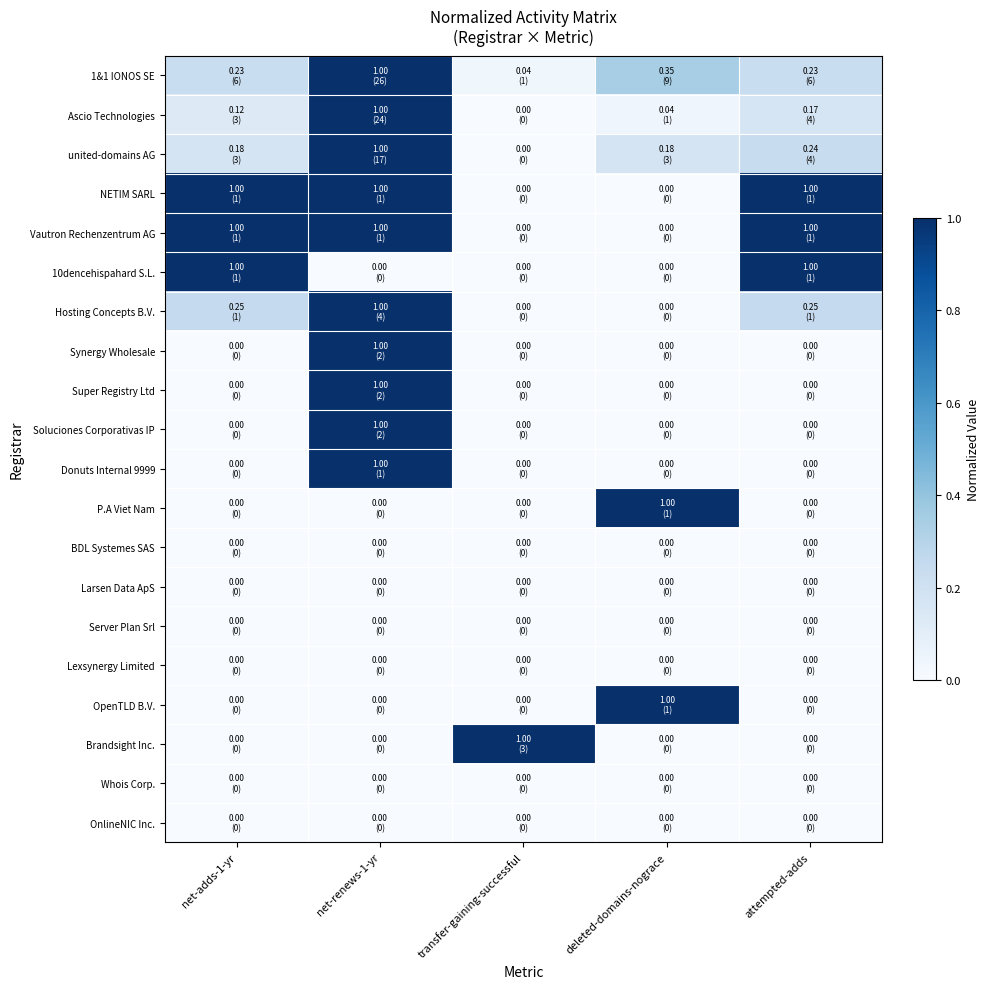

At how many categories does at least one series exceed 0?

5